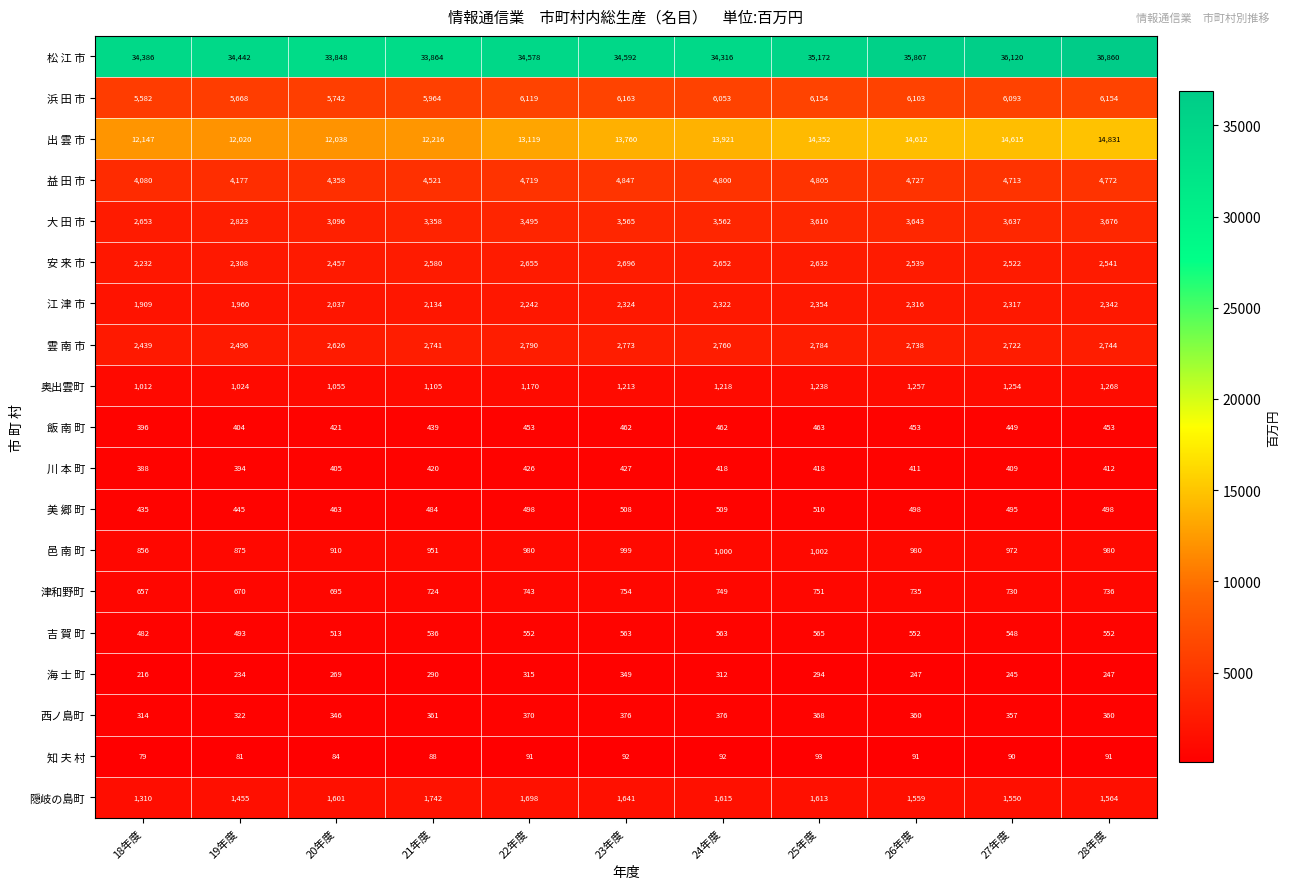

What is the spread (max minus min) of values at 25年度?

35079